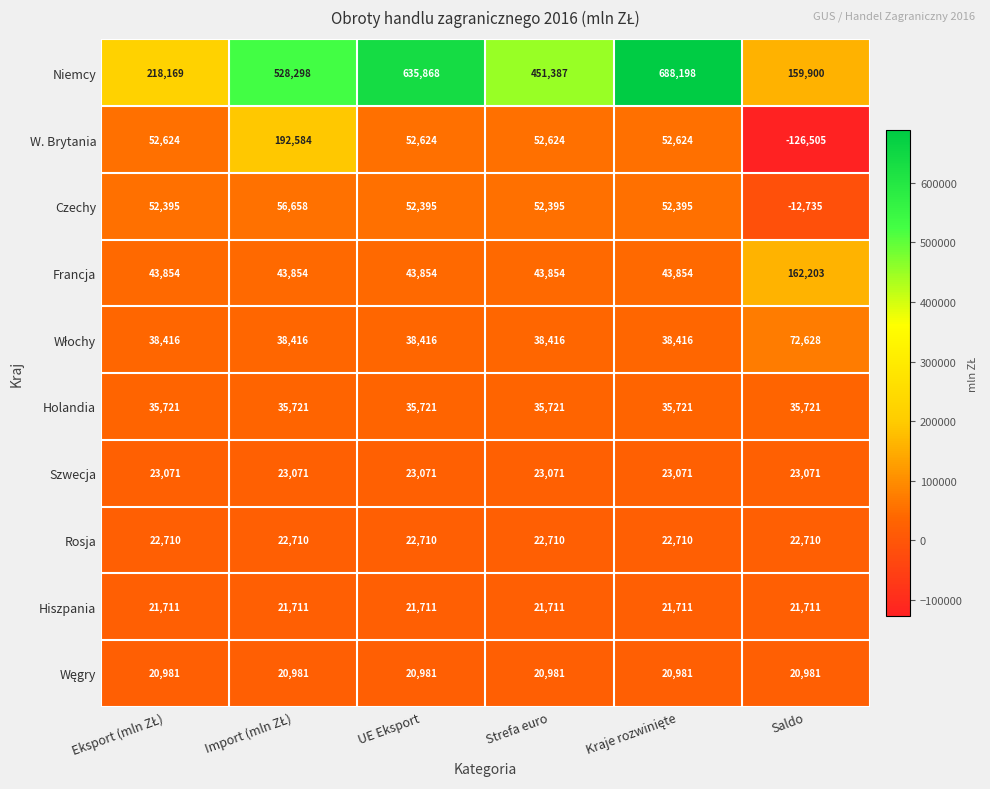

Is it true that W. Brytania equals 52624 at Strefa euro?

True